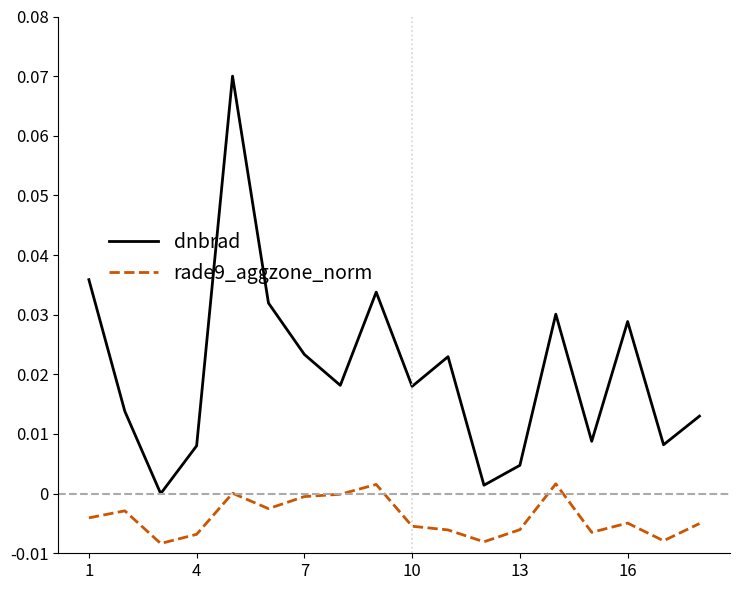

Which series has the largest total across all categories?

dnbrad